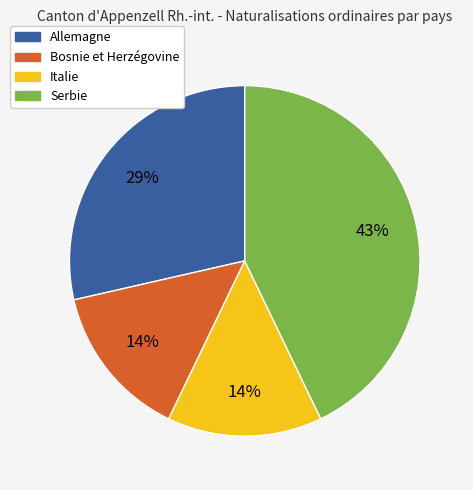

What is the largest slice in the pie chart?

Serbie